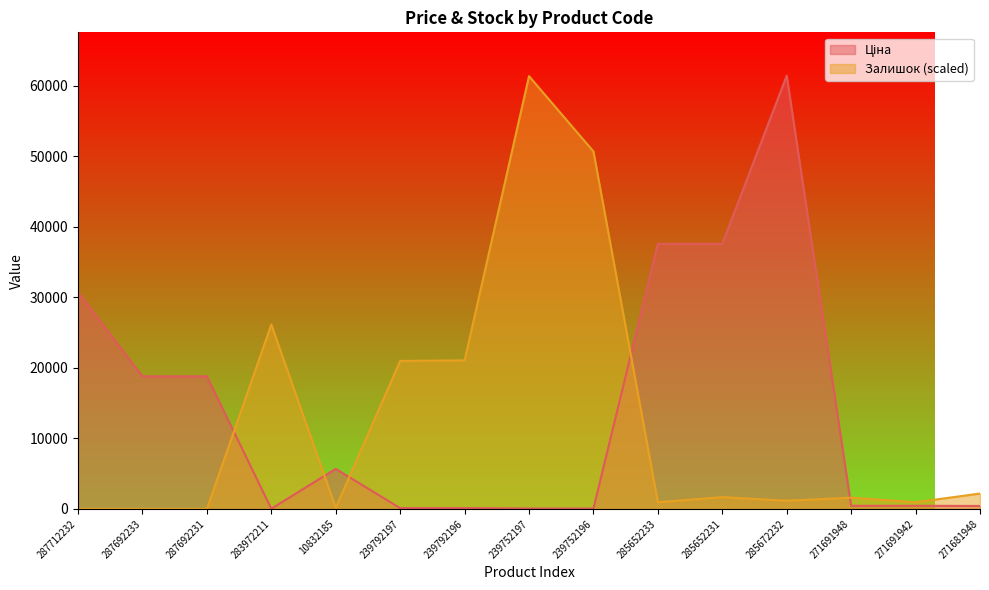

Which series has the widest spread of values?

Ціна